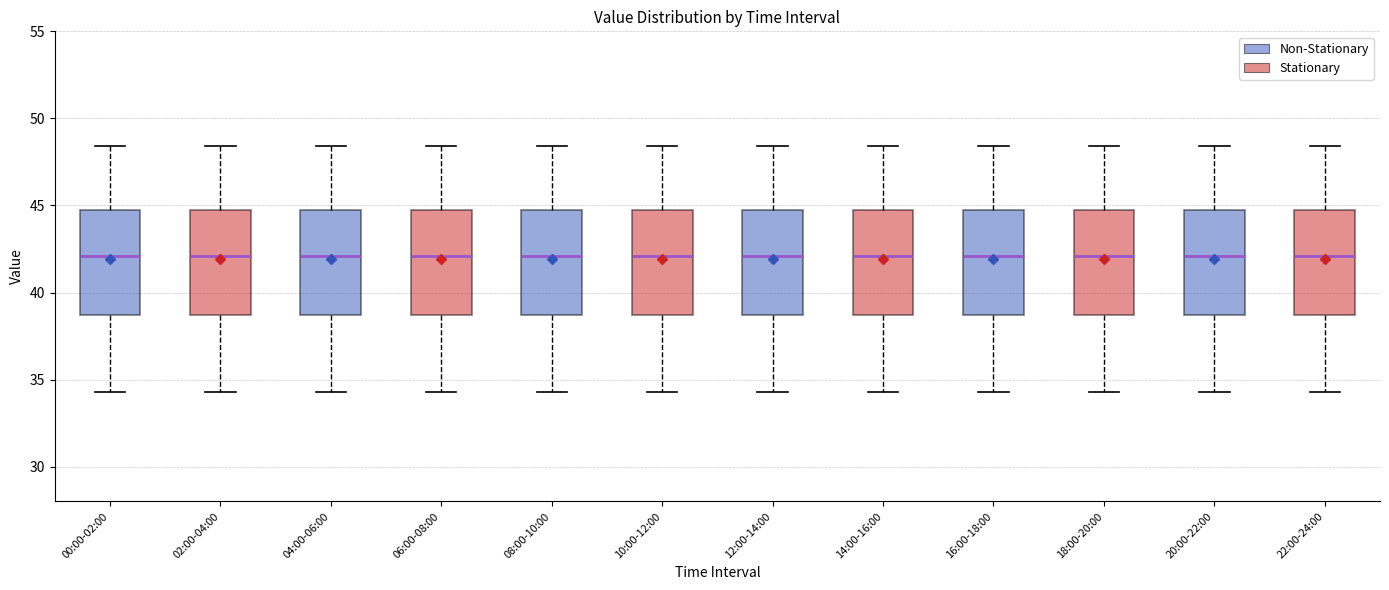

Where does the lower whisker of the box for 08:00-10:00 end on the y-axis? The values are not printed on the chart, so give them approximately, as read against the axis.

34.5